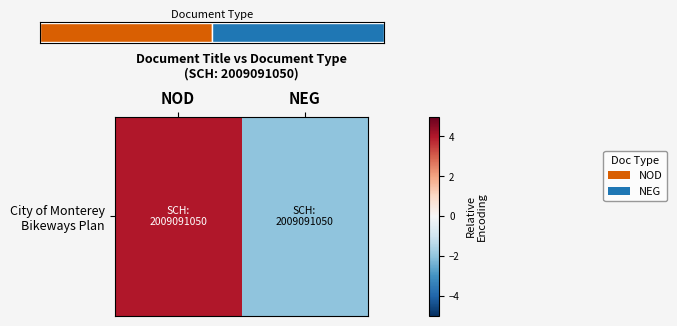

Reading right to left, what are all the values shown in this chart?

NEG=-2	NOD=4